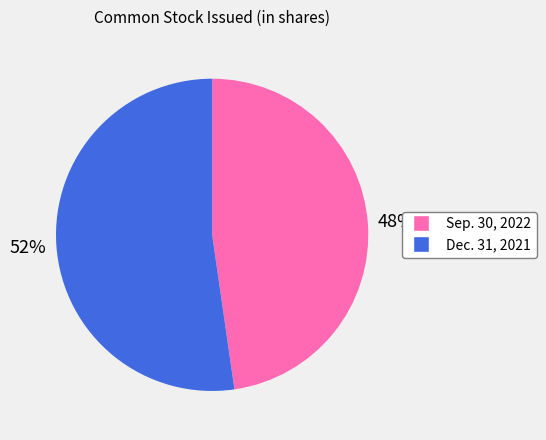

Between Sep. 30, 2022 and Dec. 31, 2021, which is larger?

Dec. 31, 2021